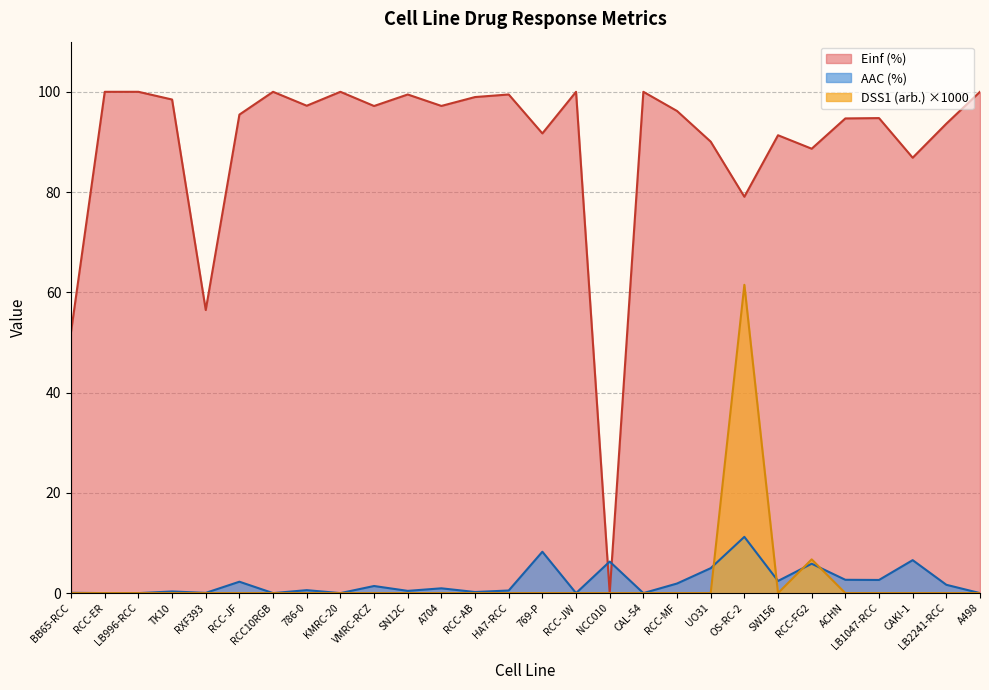

What position from the right is RCC-JF?

23